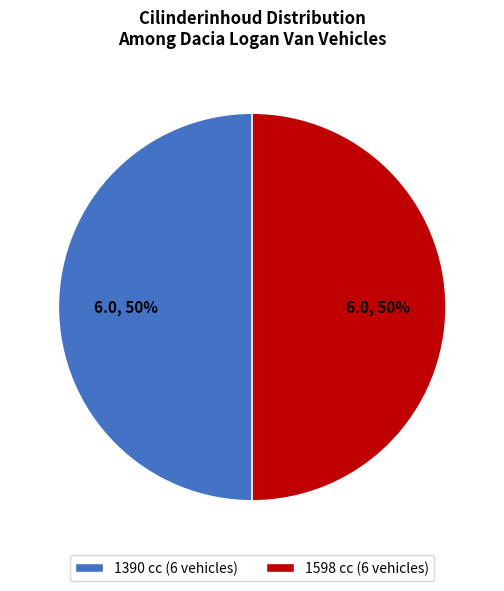

The 1390 cc (6 vehicles) slice represents 59% of the pie. True or false?

False